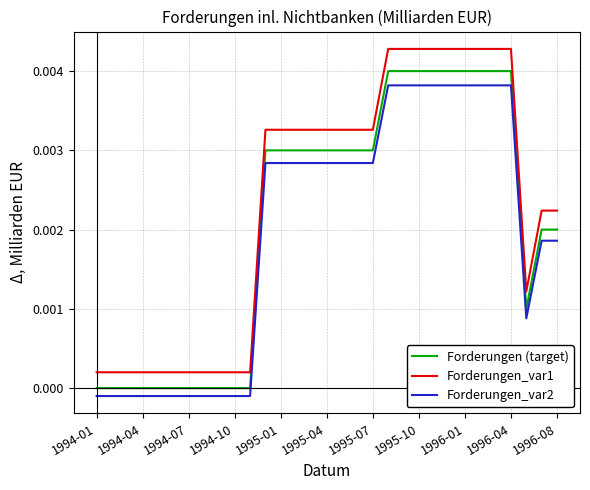

True or false: Forderungen_var1 and Forderungen (target) intersect in this chart.

False